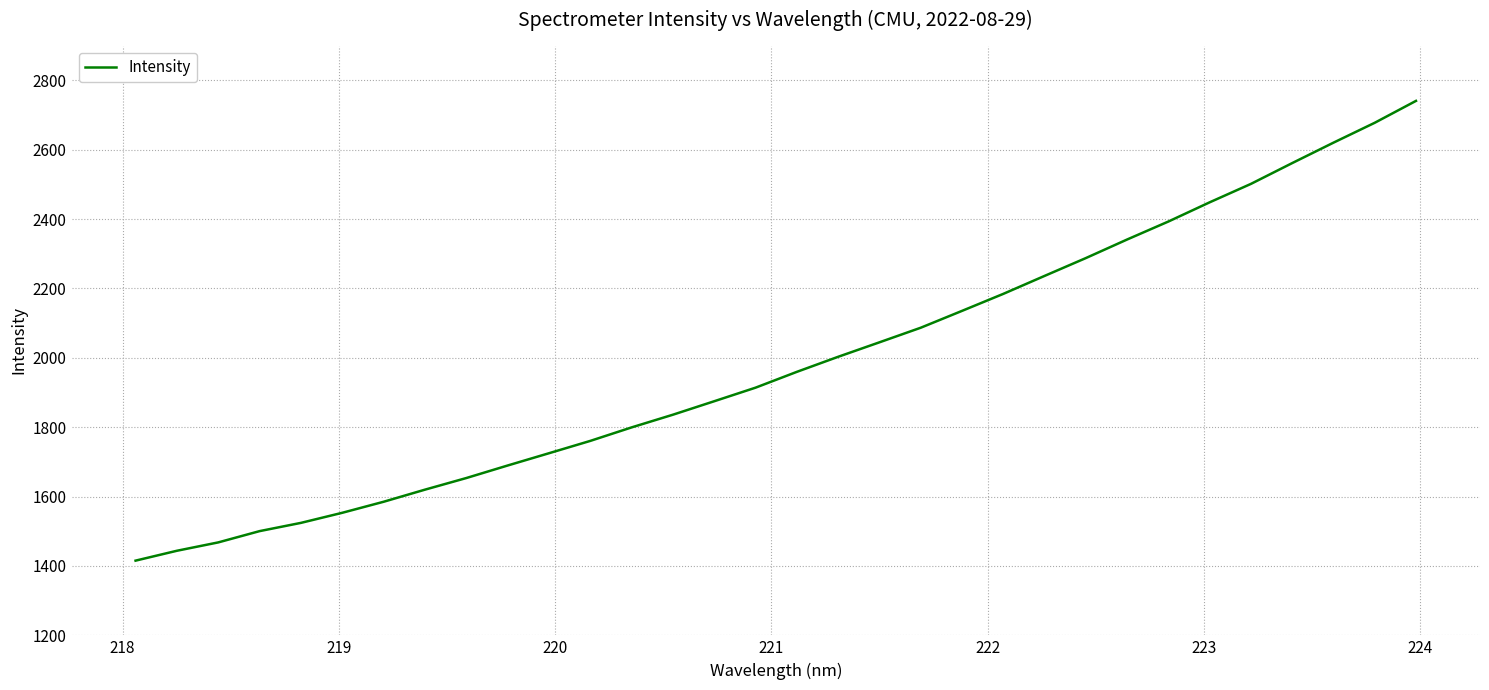

Is this an area chart (filled region under the line)?

No